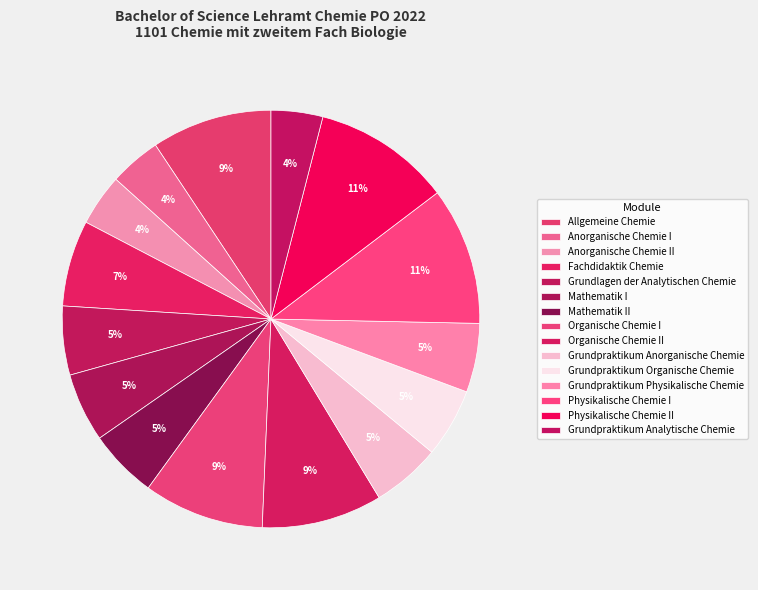

To the nearest percent, what is the combined percentage of Physikalische Chemie II and Allgemeine Chemie?

20%